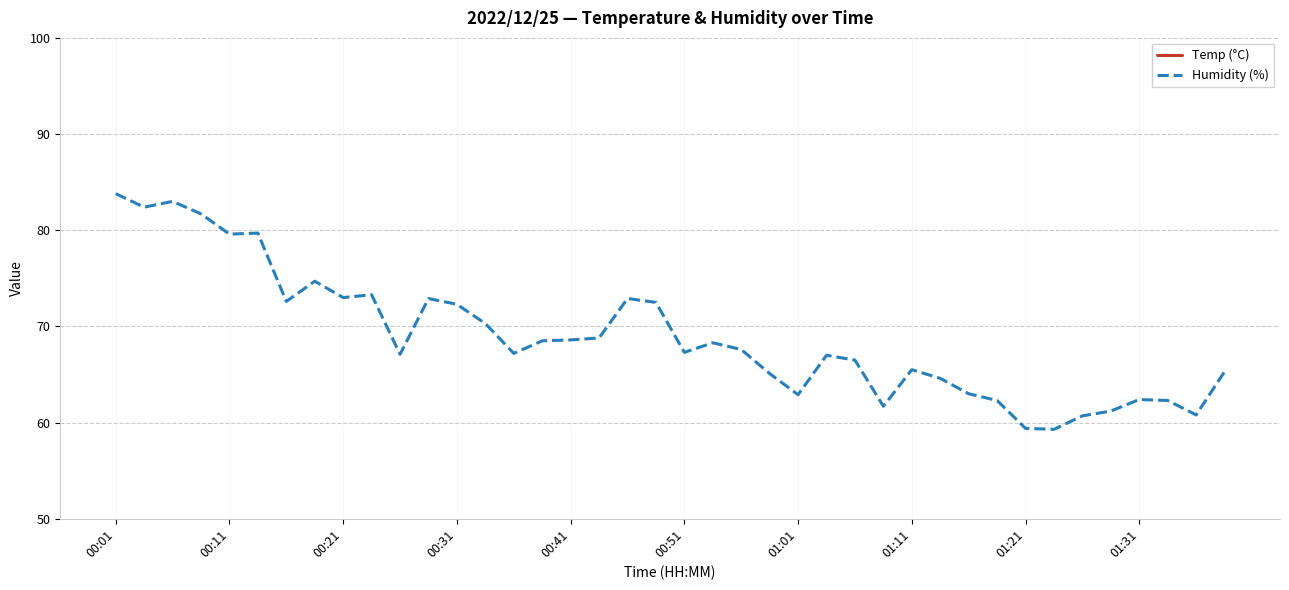

How many series are shown in this chart?

2